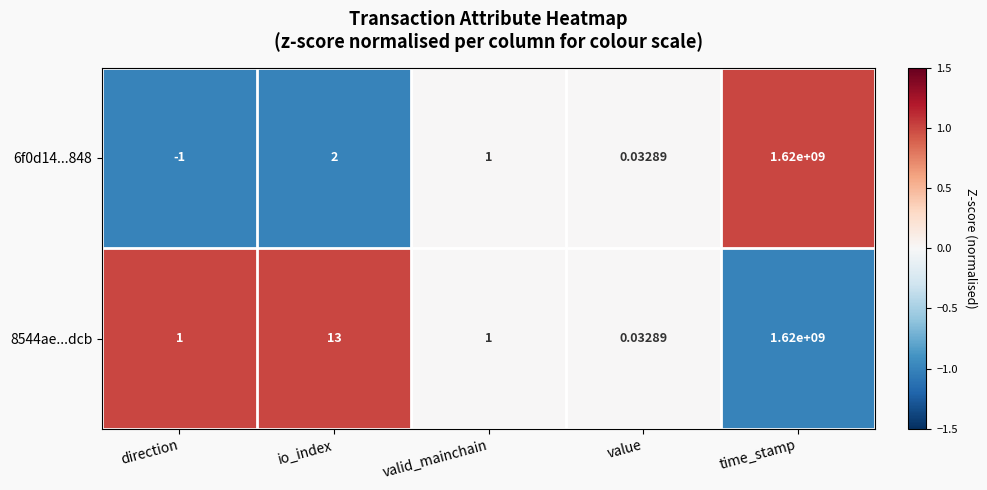

Is the value of 6f0d14...848 at time_stamp greater than the value of 8544ae...dcb at valid_mainchain?

Yes